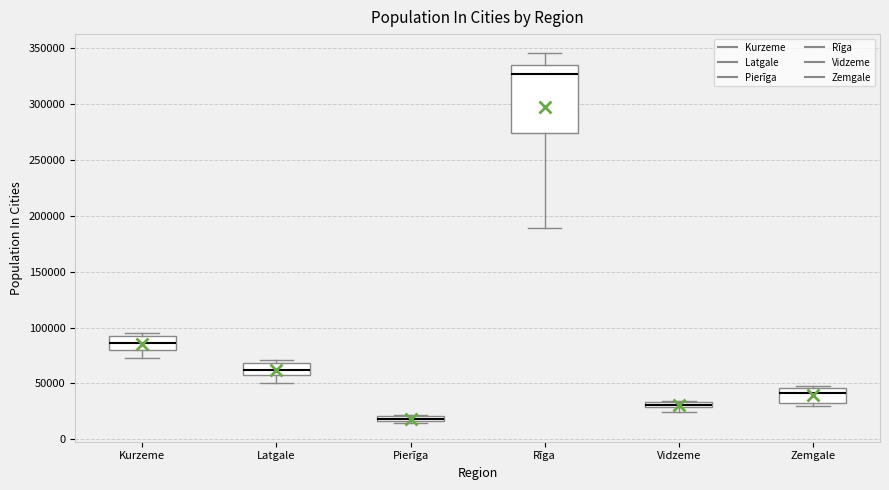

Where is the lower edge of the box for Kurzeme on the y-axis? The values are not printed on the chart, so give them approximately, as read against the axis.

80000